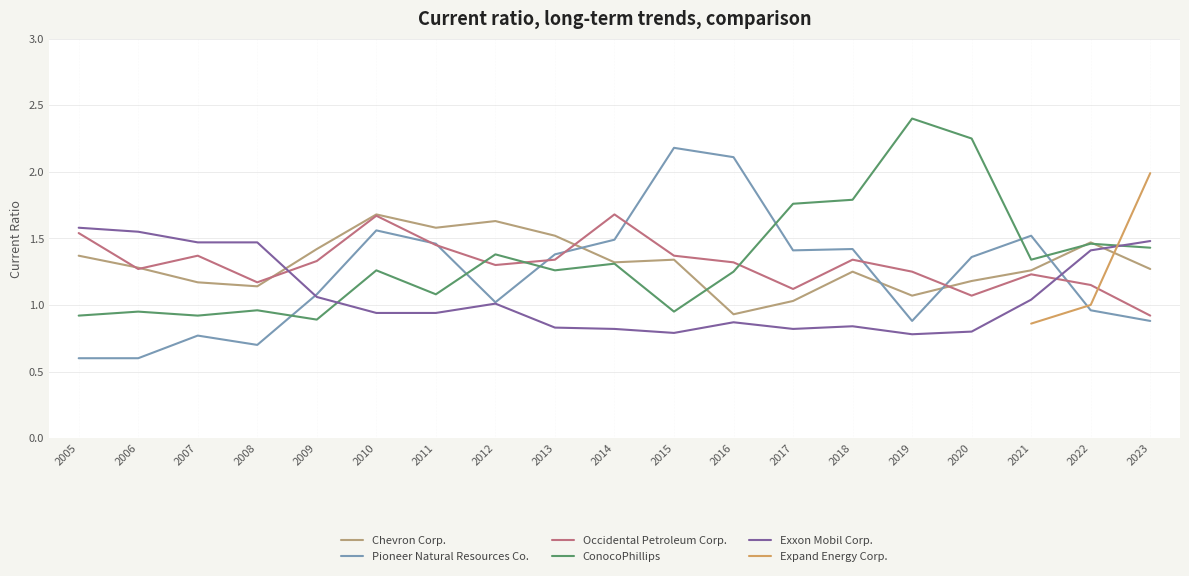

Where does the Pioneer Natural Resources Co. series first go above 1?

2009